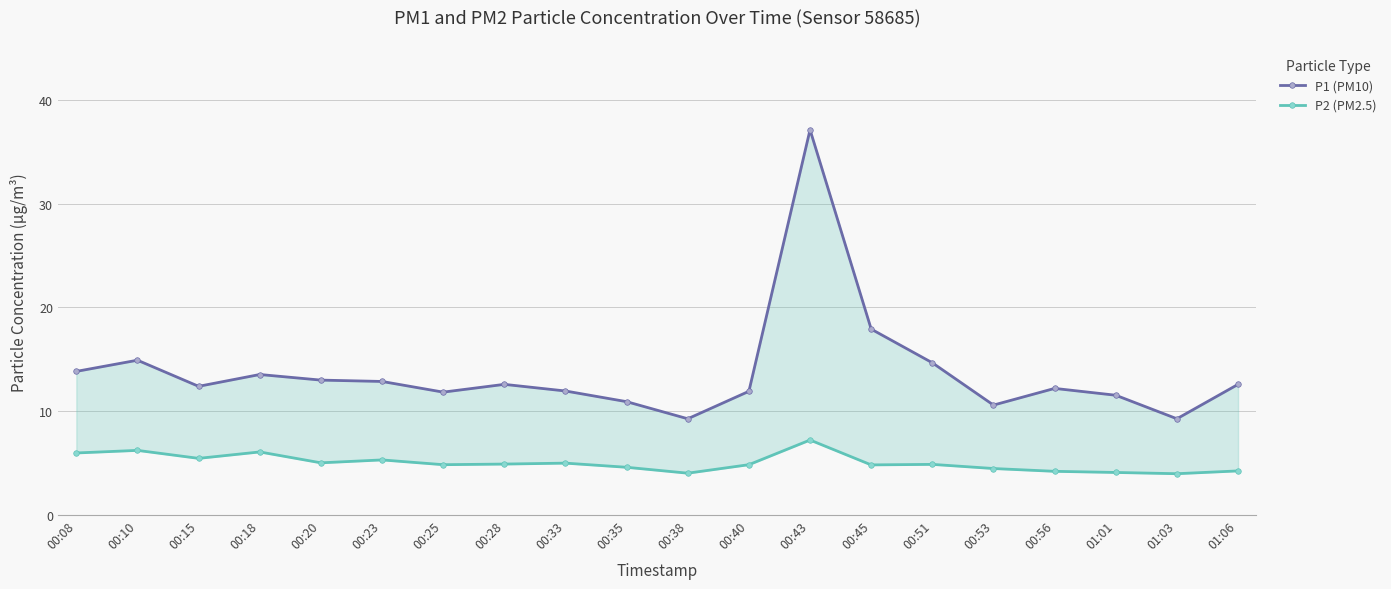

At which label does P1 (PM10) reach its minimum?

00:38